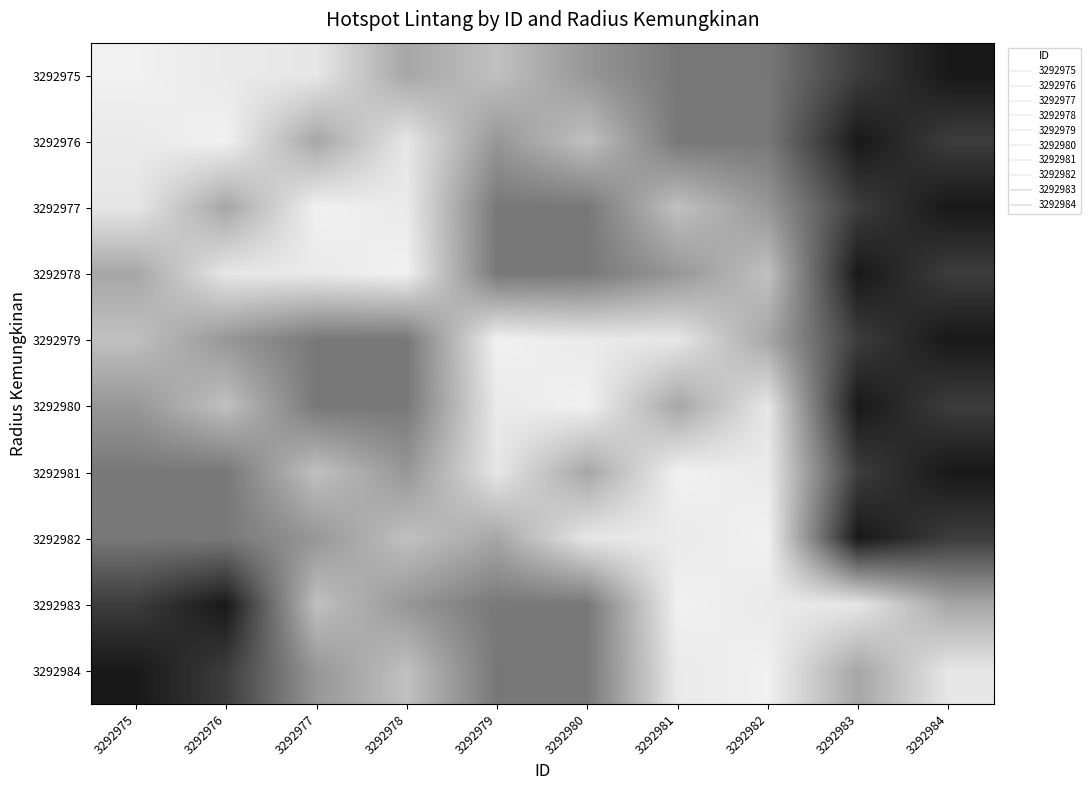

Reading left to right, extract all data points from this chart.

3292975: 3292975=1.7	3292976=1.5	3292977=1.4	3292978=-0.1	3292979=0.5	3292980=-0.5	3292981=-1.2	3292982=-1.2	3292983=-2.6	3292984=-3.4
3292976: 3292975=1.5	3292976=1.7	3292977=-0.1	3292978=1.4	3292979=-0.5	3292980=0.5	3292981=-1.2	3292982=-1.2	3292983=-3.4	3292984=-2.6
3292977: 3292975=1.4	3292976=-0.1	3292977=1.7	3292978=1.5	3292979=-1.2	3292980=-1.2	3292981=0.5	3292982=-0.5	3292983=-2.6	3292984=-3.4
3292978: 3292975=-0.1	3292976=1.4	3292977=1.5	3292978=1.7	3292979=-1.2	3292980=-1.2	3292981=-0.5	3292982=0.5	3292983=-3.4	3292984=-2.6
3292979: 3292975=0.5	3292976=-0.5	3292977=-1.2	3292978=-1.2	3292979=1.7	3292980=1.5	3292981=1.4	3292982=-0.1	3292983=-2.6	3292984=-3.4
3292980: 3292975=-0.5	3292976=0.5	3292977=-1.2	3292978=-1.2	3292979=1.5	3292980=1.7	3292981=-0.1	3292982=1.4	3292983=-3.4	3292984=-2.6
3292981: 3292975=-1.2	3292976=-1.2	3292977=0.5	3292978=-0.5	3292979=1.4	3292980=-0.1	3292981=1.7	3292982=1.5	3292983=-2.6	3292984=-3.4
3292982: 3292975=-1.2	3292976=-1.2	3292977=-0.5	3292978=0.5	3292979=-0.1	3292980=1.4	3292981=1.5	3292982=1.7	3292983=-3.4	3292984=-2.6
3292983: 3292975=-2.6	3292976=-3.4	3292977=0.5	3292978=-0.5	3292979=-1.2	3292980=-1.2	3292981=1.7	3292982=1.5	3292983=1.4	3292984=-0.1
3292984: 3292975=-3.4	3292976=-2.6	3292977=-0.5	3292978=0.5	3292979=-1.2	3292980=-1.2	3292981=1.5	3292982=1.7	3292983=-0.1	3292984=1.4